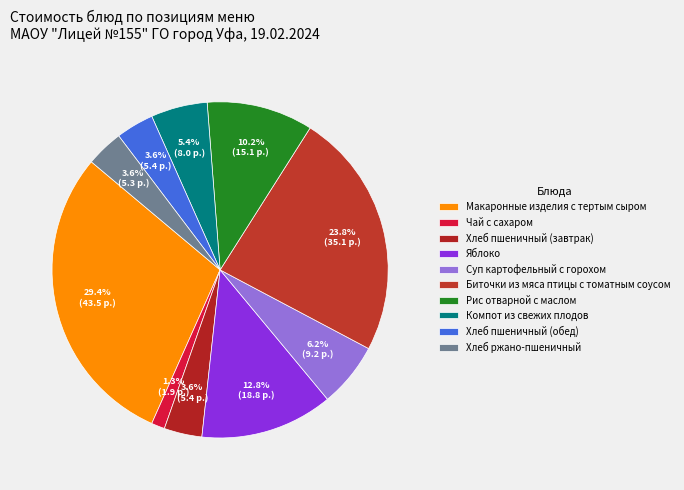

How many slices are in this pie chart?

10